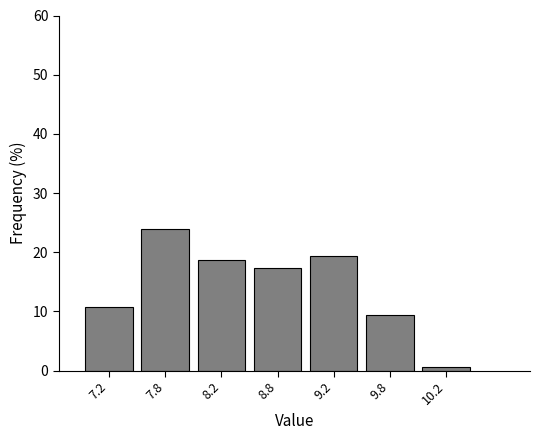

Reading right to left, list all the values displayed in this chart.

10.2=0.7	9.8=9.3	9.2=19.3	8.8=17.3	8.2=18.7	7.8=24.0	7.2=10.7